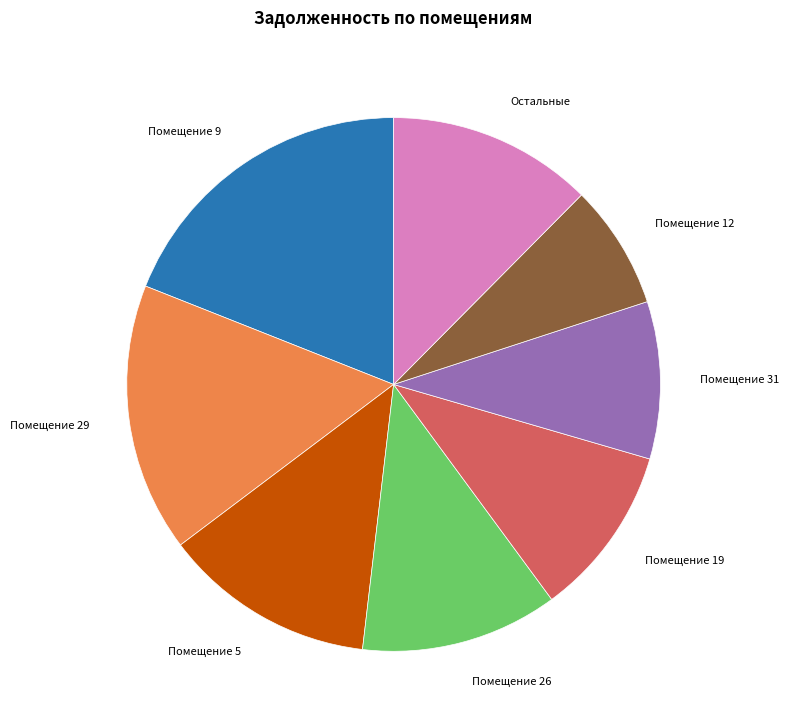

Which category has the smallest portion of the pie?

Помещение 12